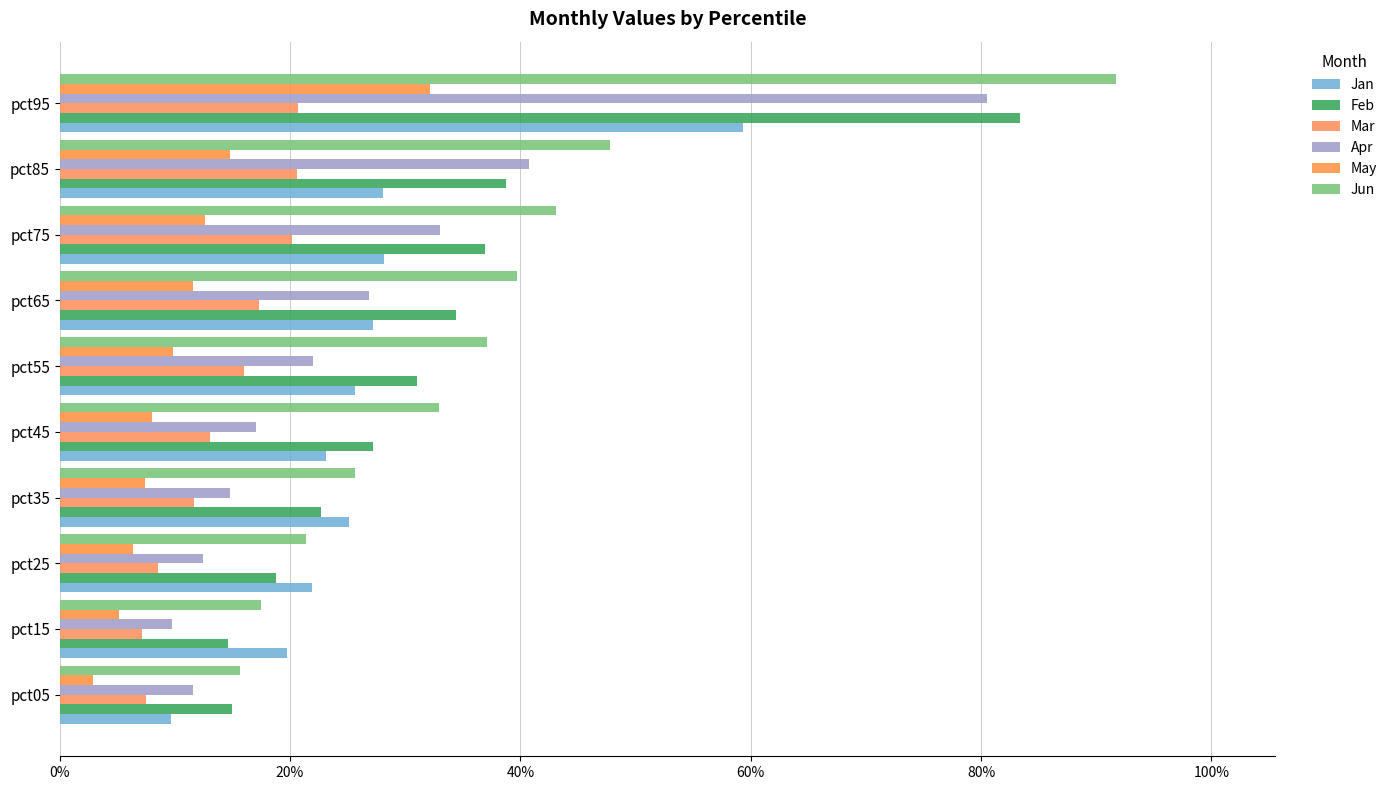

At which label does Jan reach its peak?

pct95